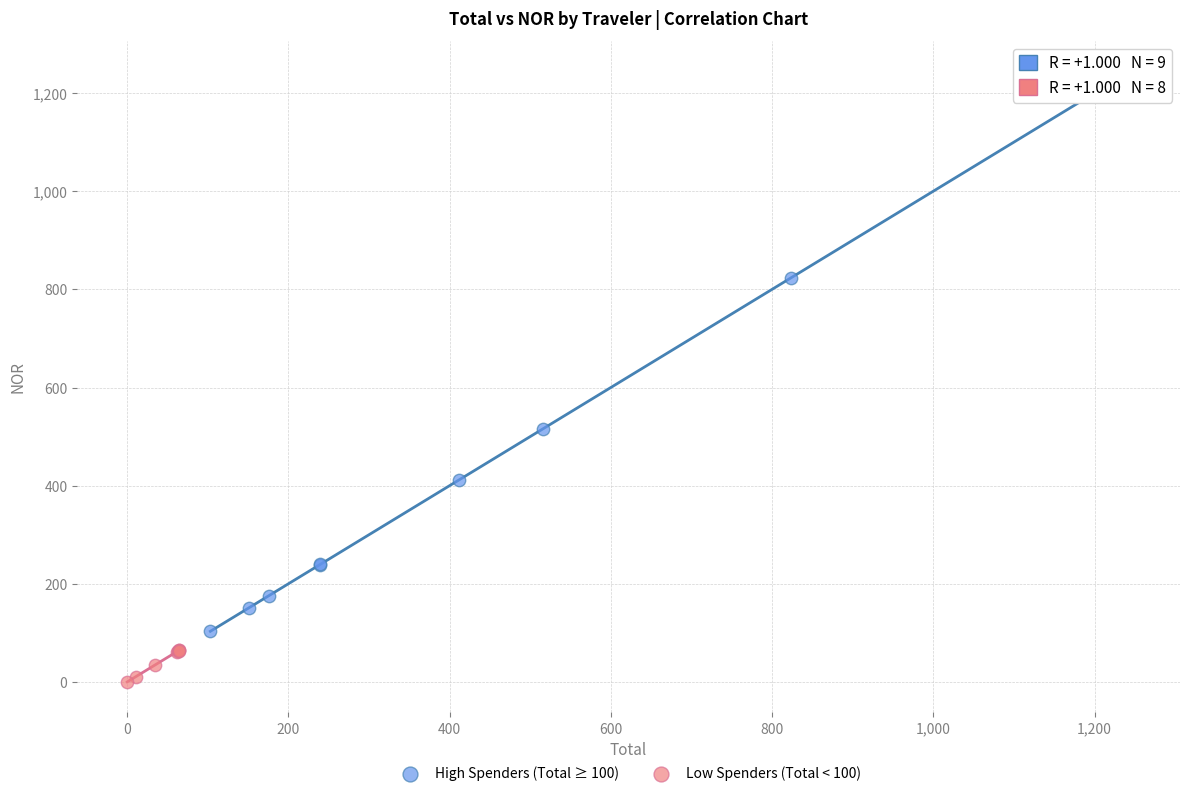

Which series reaches the minimum Y coordinate?

Low Spenders (Total < 100)